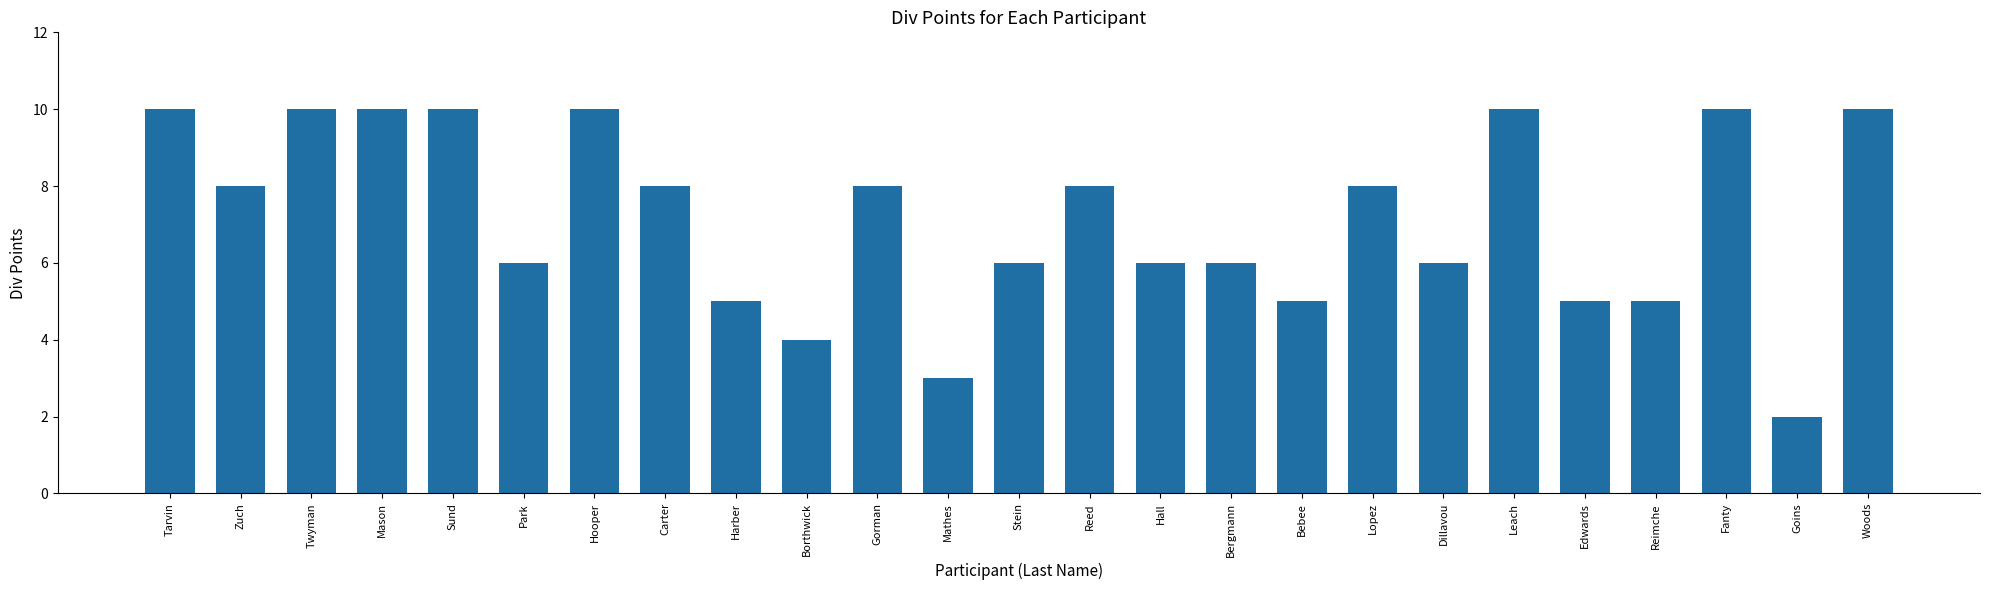

Reading left to right, what are all the values shown in this chart?

10	8	10	10	10	6	10	8	5	4	8	3	6	8	6	6	5	8	6	10	5	5	10	2	10